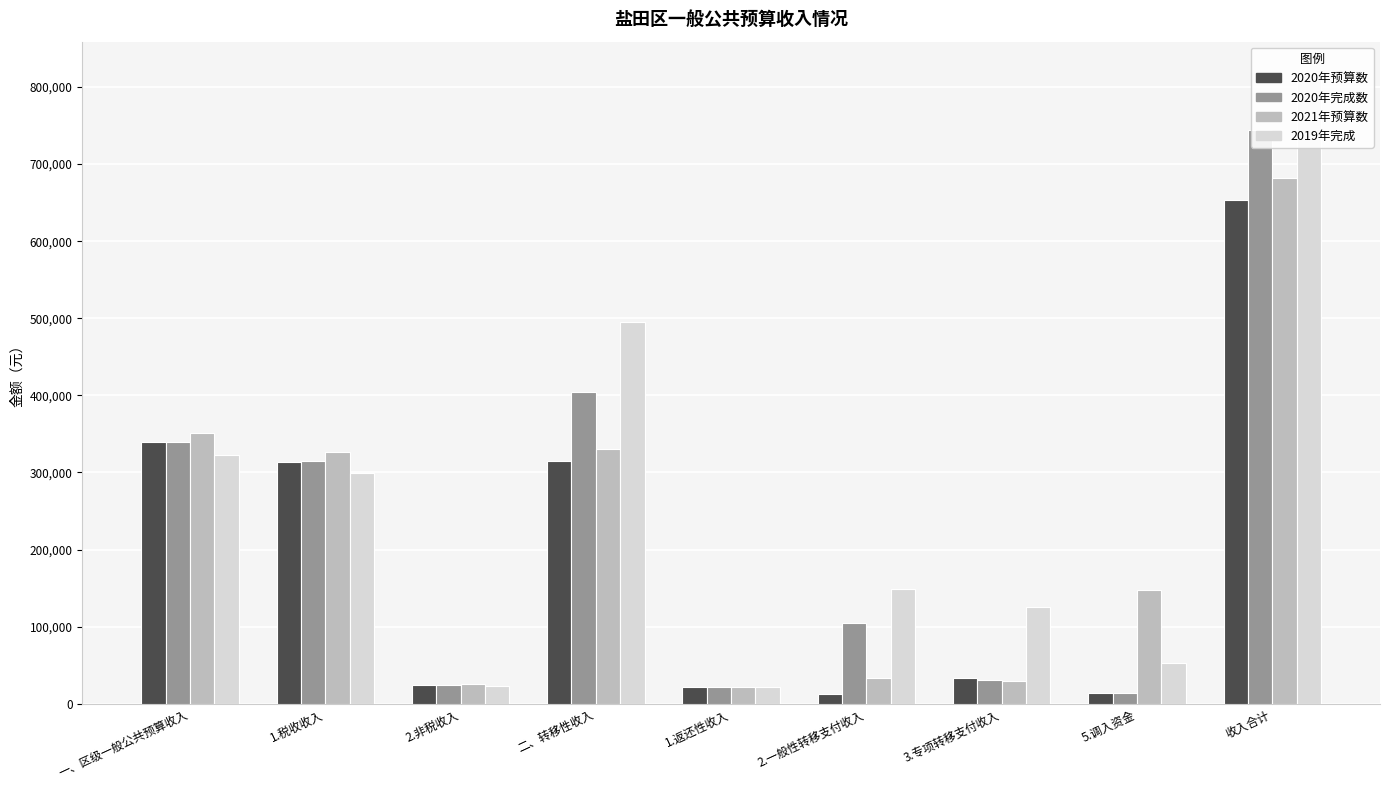

Where is 2021年预算数 nearest to the value 351418?

一、区级一般公共预算收入